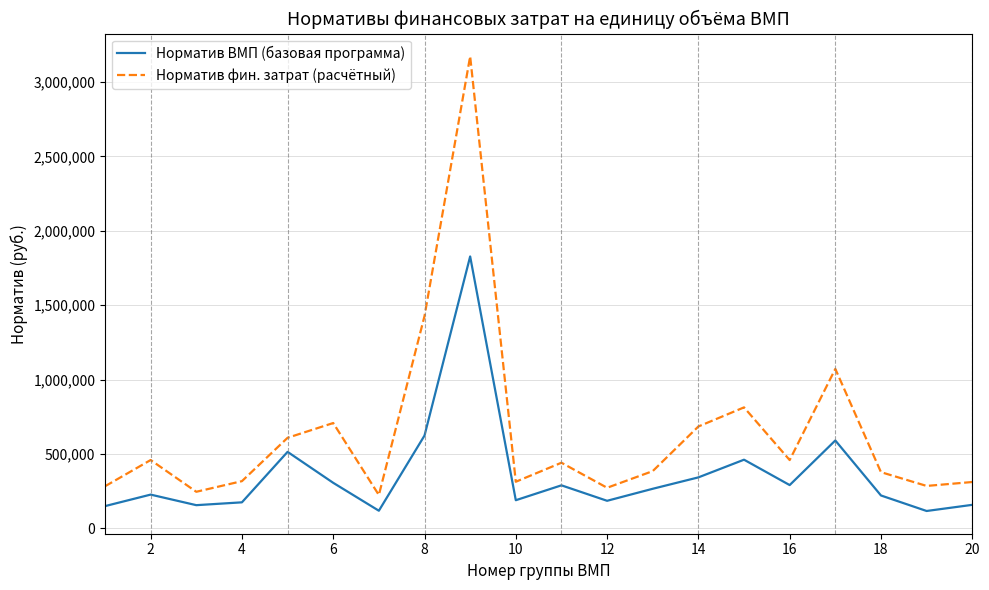

Which series has the largest range (max minus min)?

Норматив фин. затрат (расчётный)